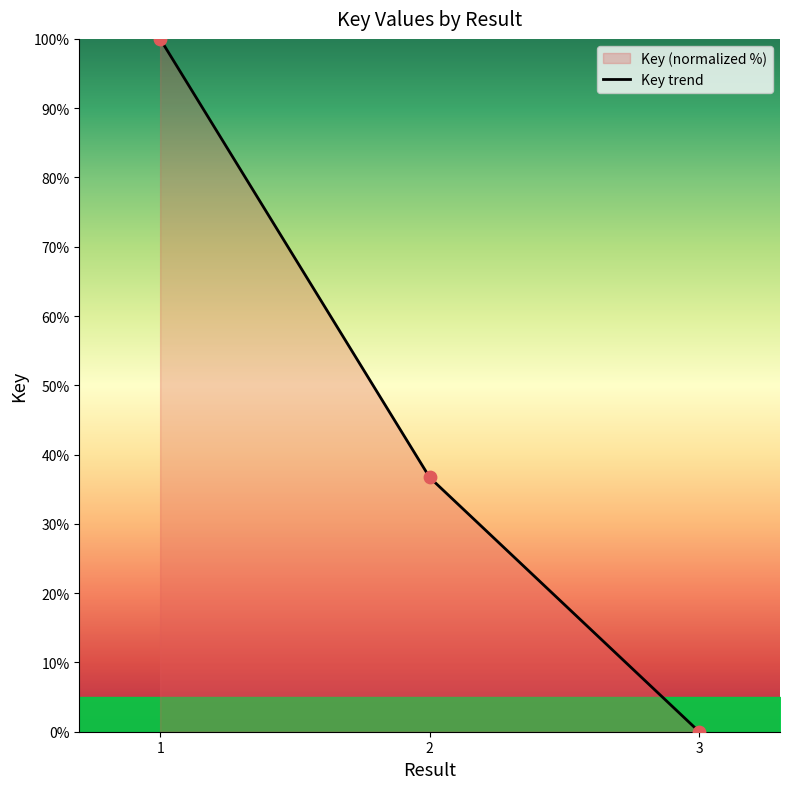

Between 2 and 3, which is larger?

2